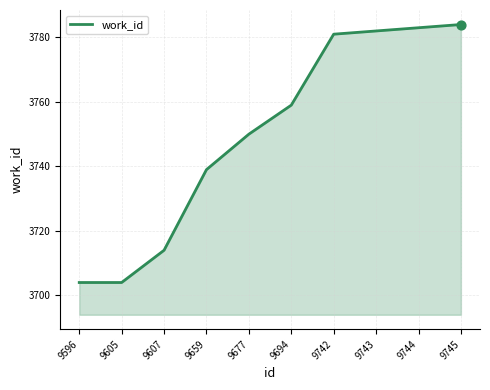

What is the ratio of the value at 9677 to the value at 9694?

1.0